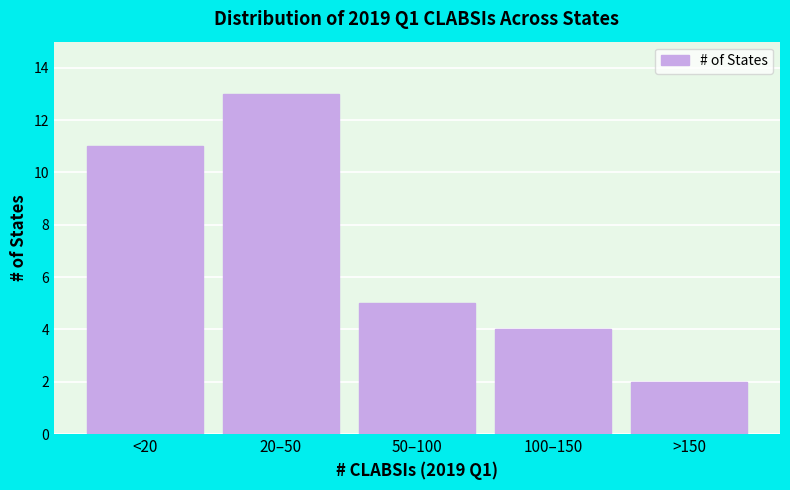

Reading right to left, transcribe all the data shown in this chart.

>150=2	100–150=4	50–100=5	20–50=13	<20=11